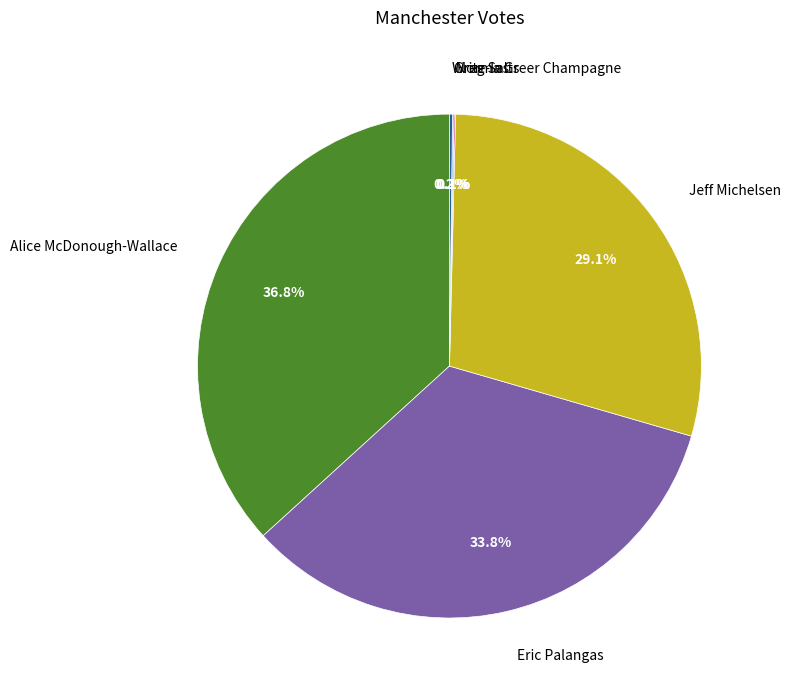

Between Alice McDonough-Wallace and Eric Palangas, which is larger?

Alice McDonough-Wallace